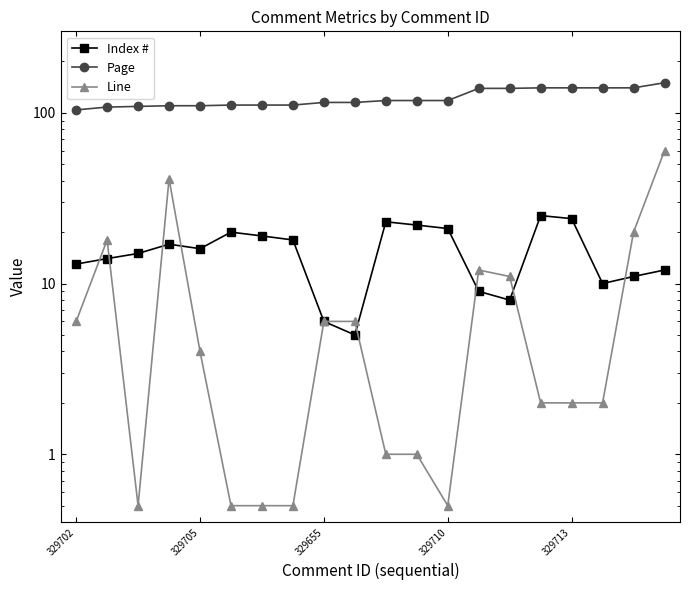

What are all the series names shown in the legend?

Index #, Page, Line